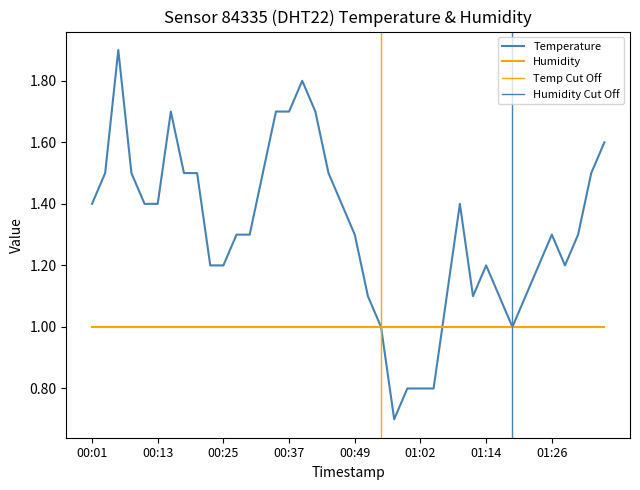

Is it true that the value at 00:52 is 1.9?

False